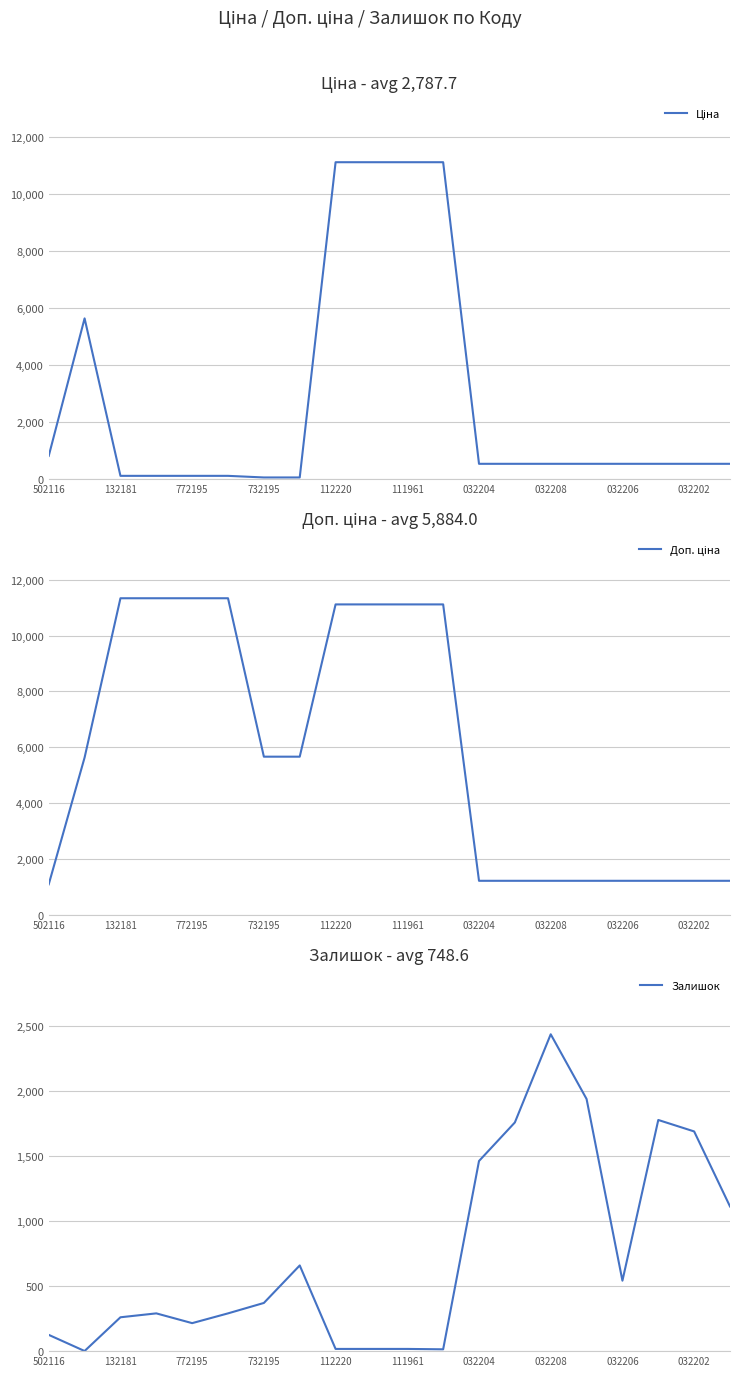

Where does the Ціна series first go above 535?

502116